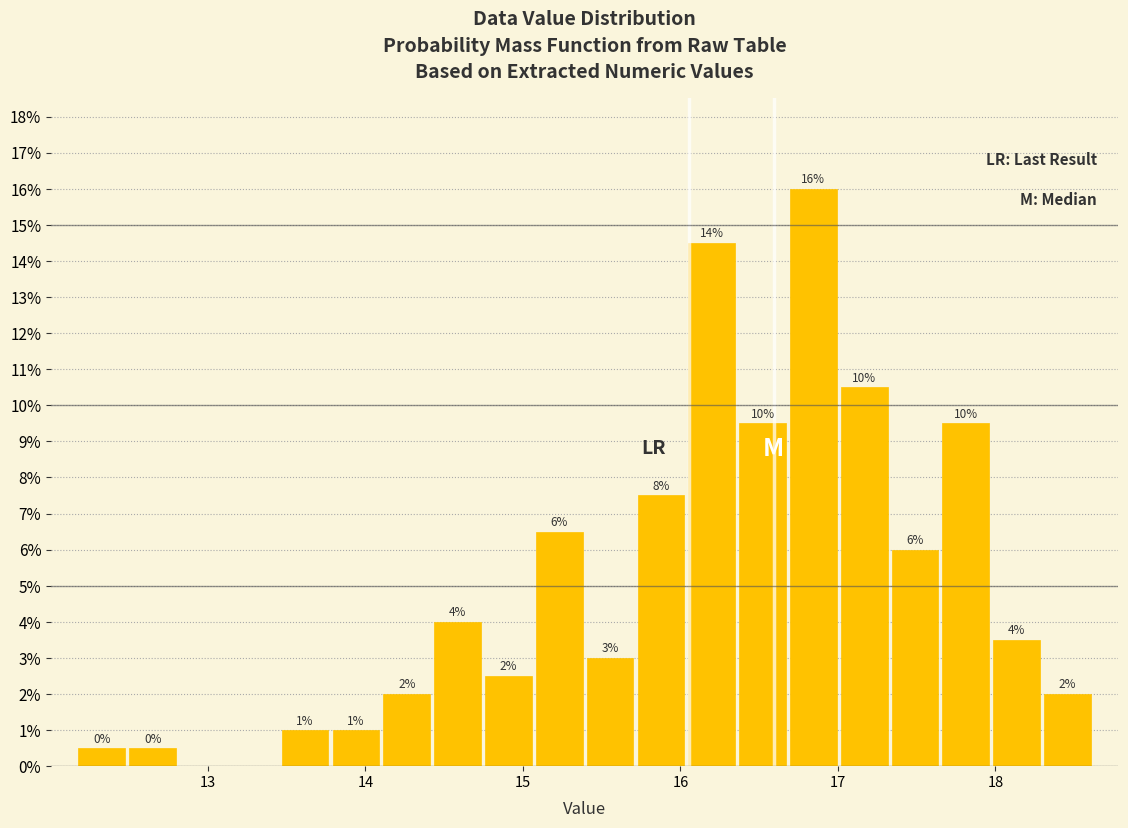

Read against the x-axis, roughly where is the centre of the tallest bar?

16.8